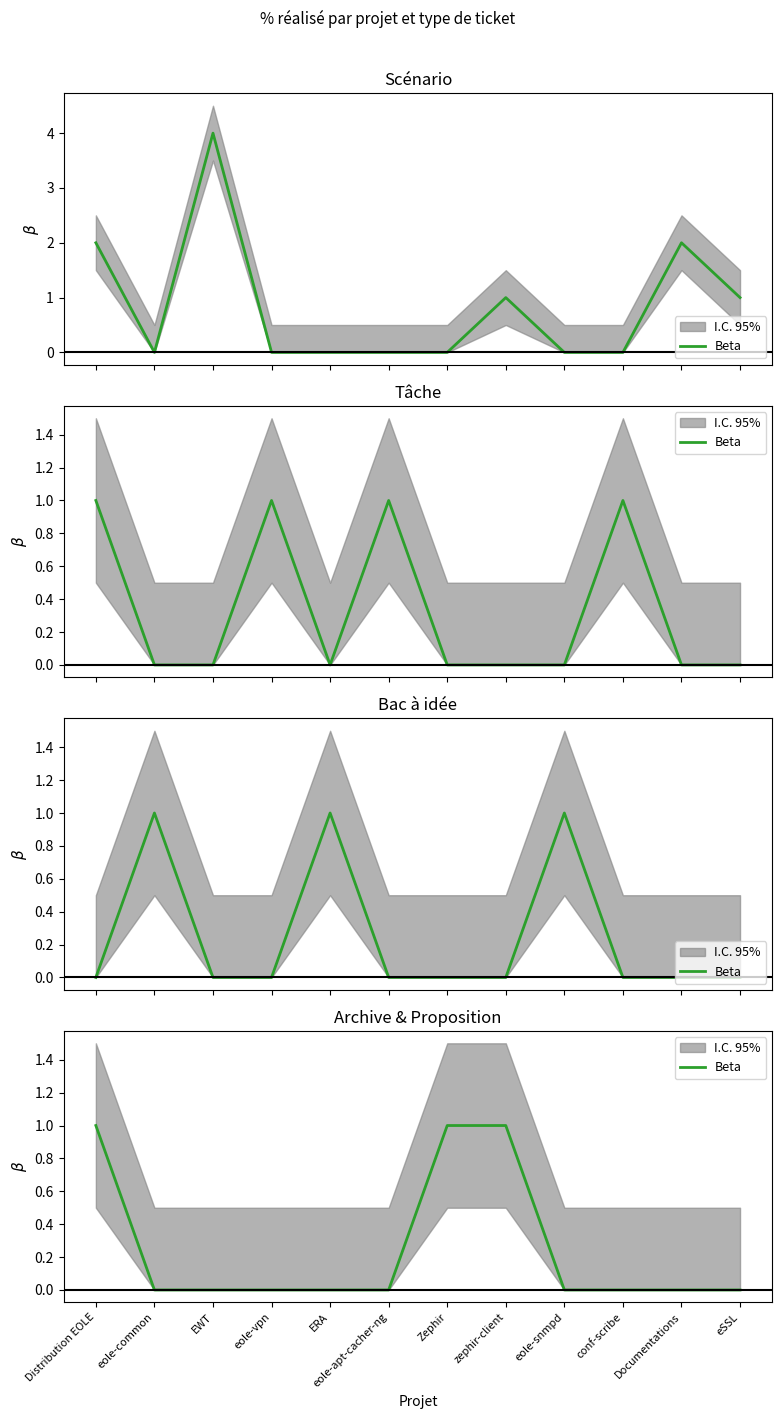

Does the chart have visible grid lines?

No